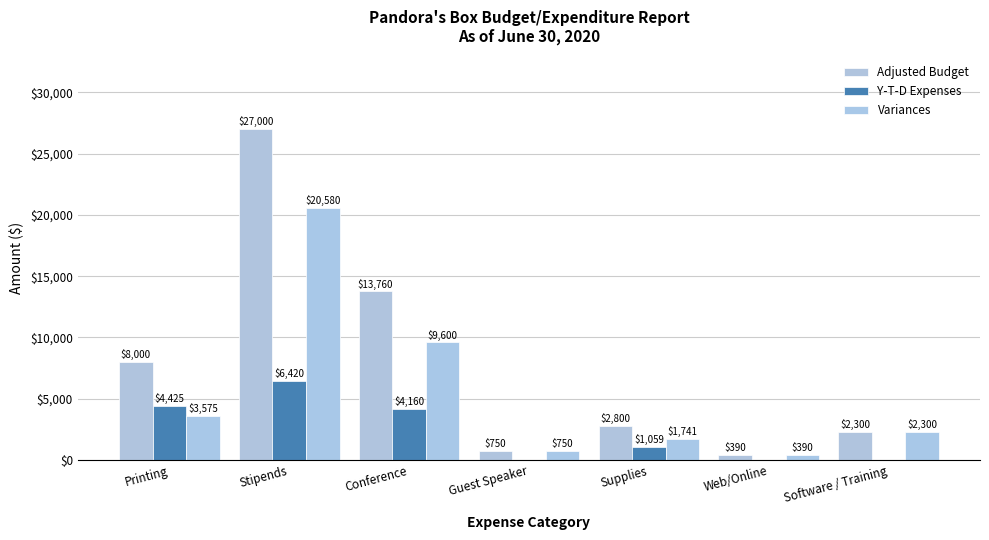

Reading left to right, list all the values displayed in this chart.

Adjusted Budget: 8000	27000	13760	750	2800	390	2300
Y-T-D Expenses: 4425	6420	4160	0	1059	0	0
Variances: 3575	20580	9600	750	1741	390	2300